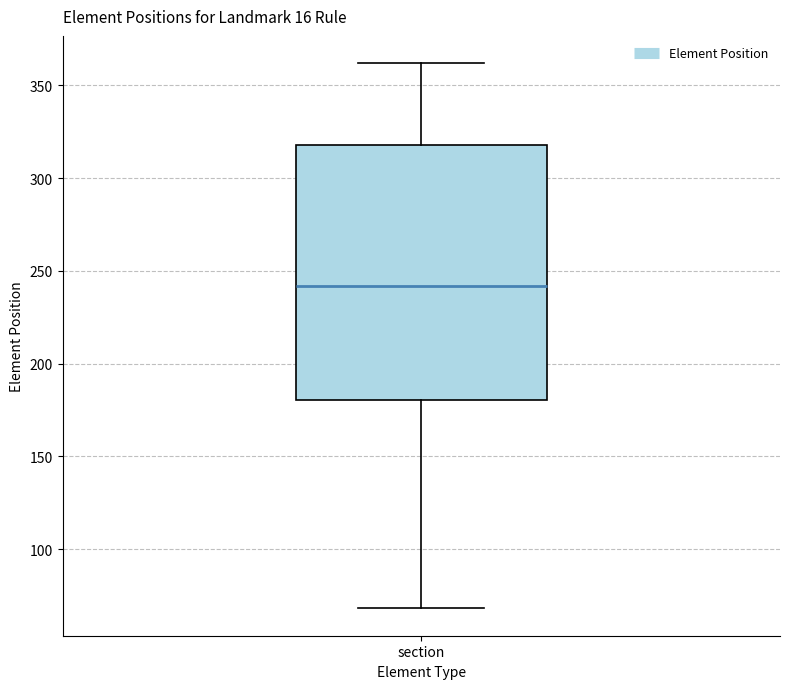

Where does the median line of the box for section sit on the y-axis? The values are not printed on the chart, so give them approximately, as read against the axis.

240